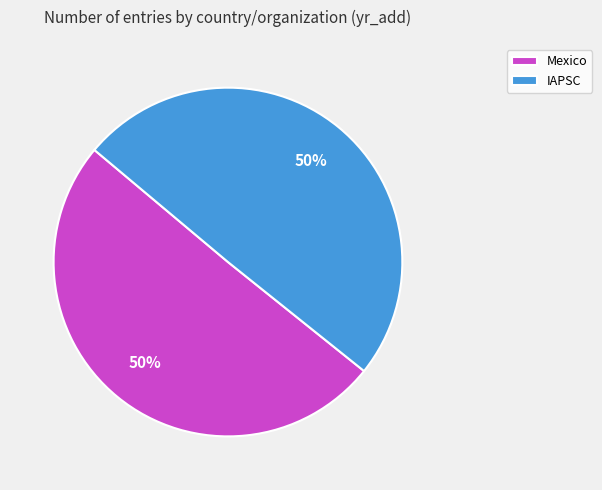

How many segments does this pie chart have?

2